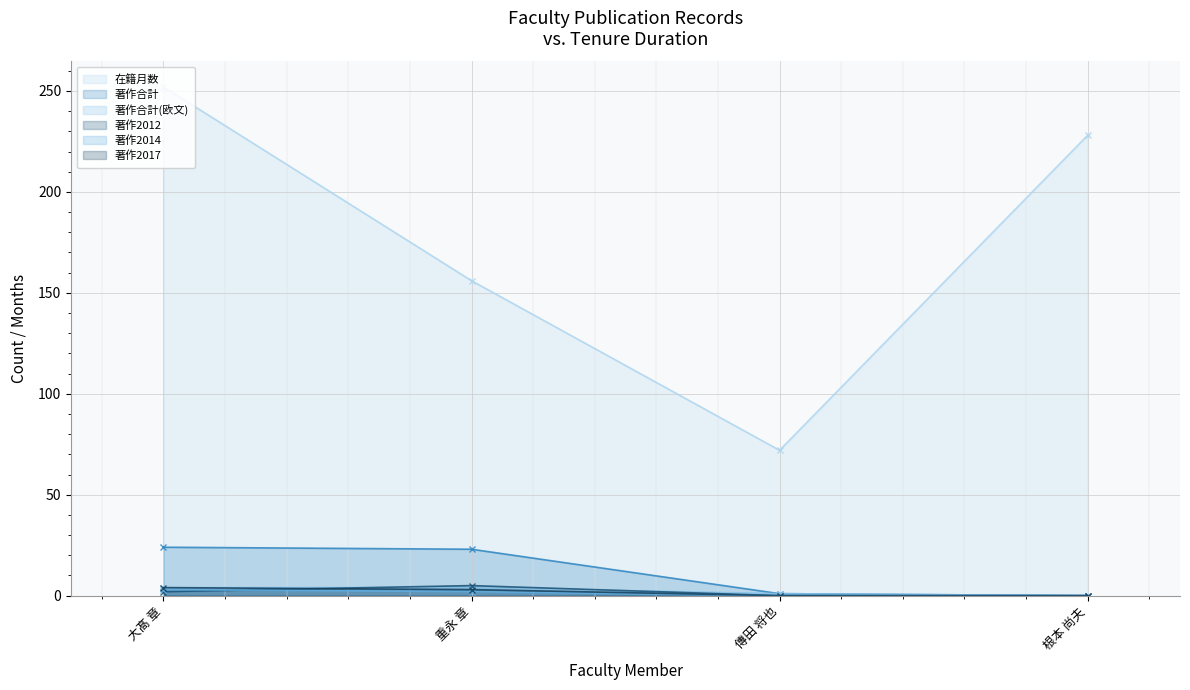

What is the label of the 4th point from the right?

大髙 章